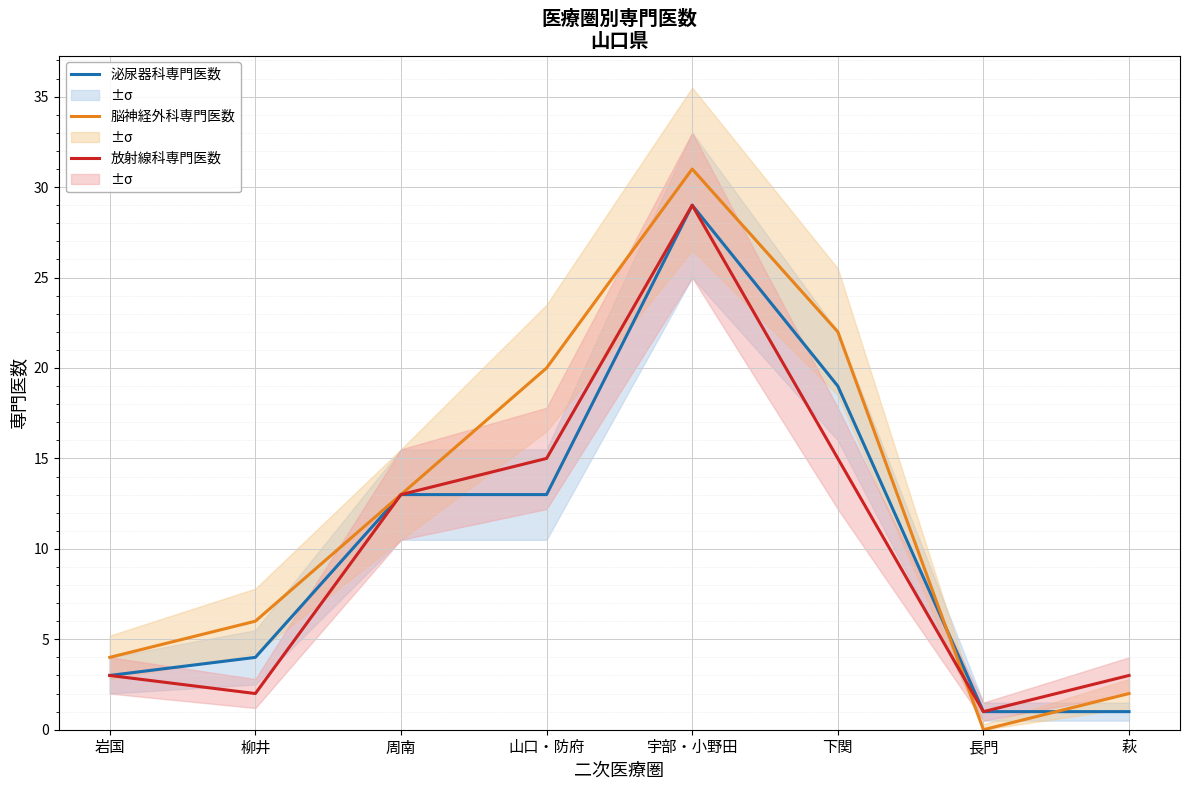

Is it true that 脳神経外科専門医数 equals 2 at 岩国?

False